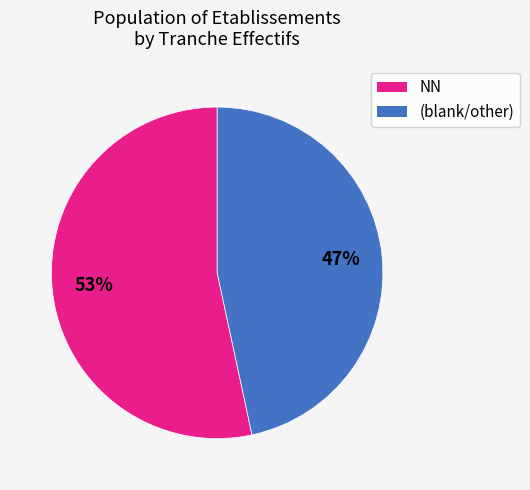

Is there any slice that represents more than half of the pie?

Yes